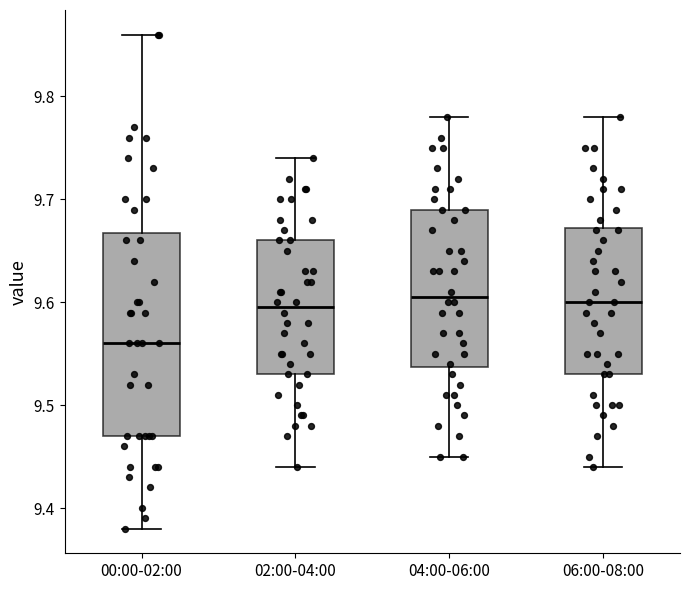

Reading left to right, read every box against the y-axis: the position of its median line, the range the box covers, and the ends of its whiskers. The values are not printed on the chart, so give them approximately, as read against the axis.

00:00-02:00: median 9.56, box 9.47 to 9.67, whiskers 9.38 to 9.86
02:00-04:00: median 9.60, box 9.53 to 9.66, whiskers 9.44 to 9.74
04:00-06:00: median 9.61, box 9.54 to 9.69, whiskers 9.45 to 9.78
06:00-08:00: median 9.60, box 9.53 to 9.67, whiskers 9.44 to 9.78